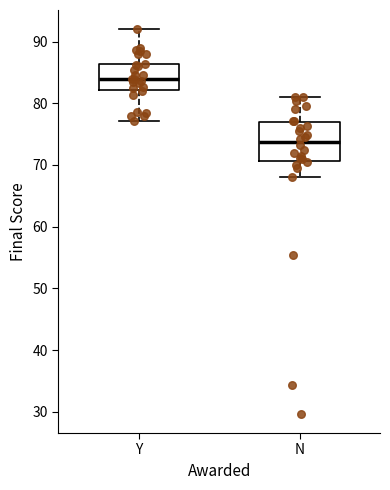

Where is the upper edge of the box for N on the y-axis? The values are not printed on the chart, so give them approximately, as read against the axis.

77